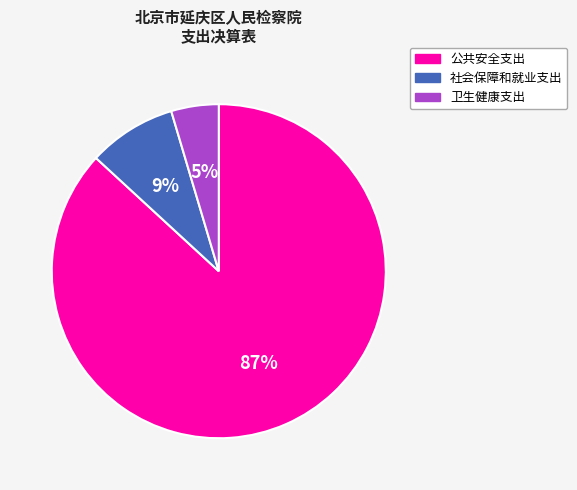

To the nearest percent, what percentage of the pie is 社会保障和就业支出?

9%